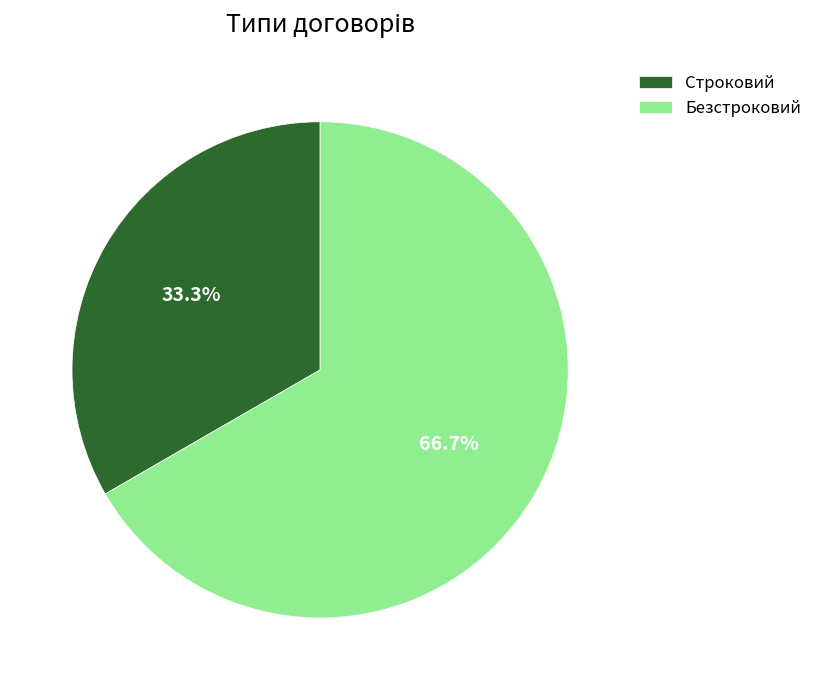

What percentage is the Строковий slice, to the nearest percent?

33%